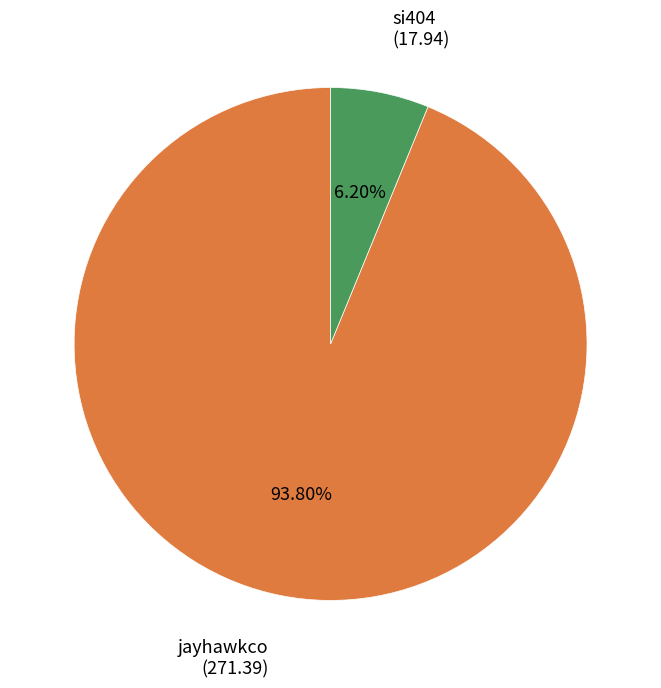

Which has a higher value, jayhawkco or si404?

jayhawkco